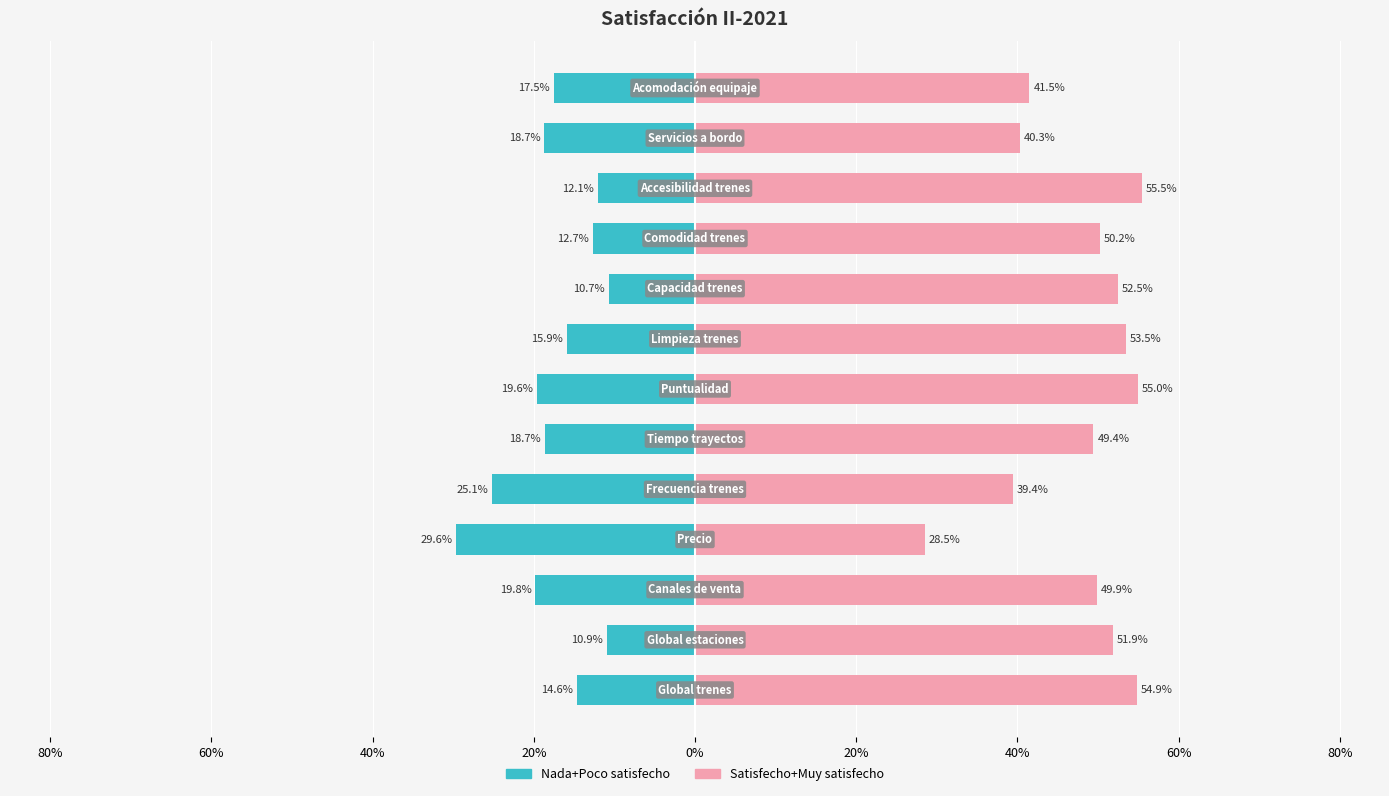

What is the difference between the maximum and minimum values in the Nada+Poco satisfecho series?

0.2